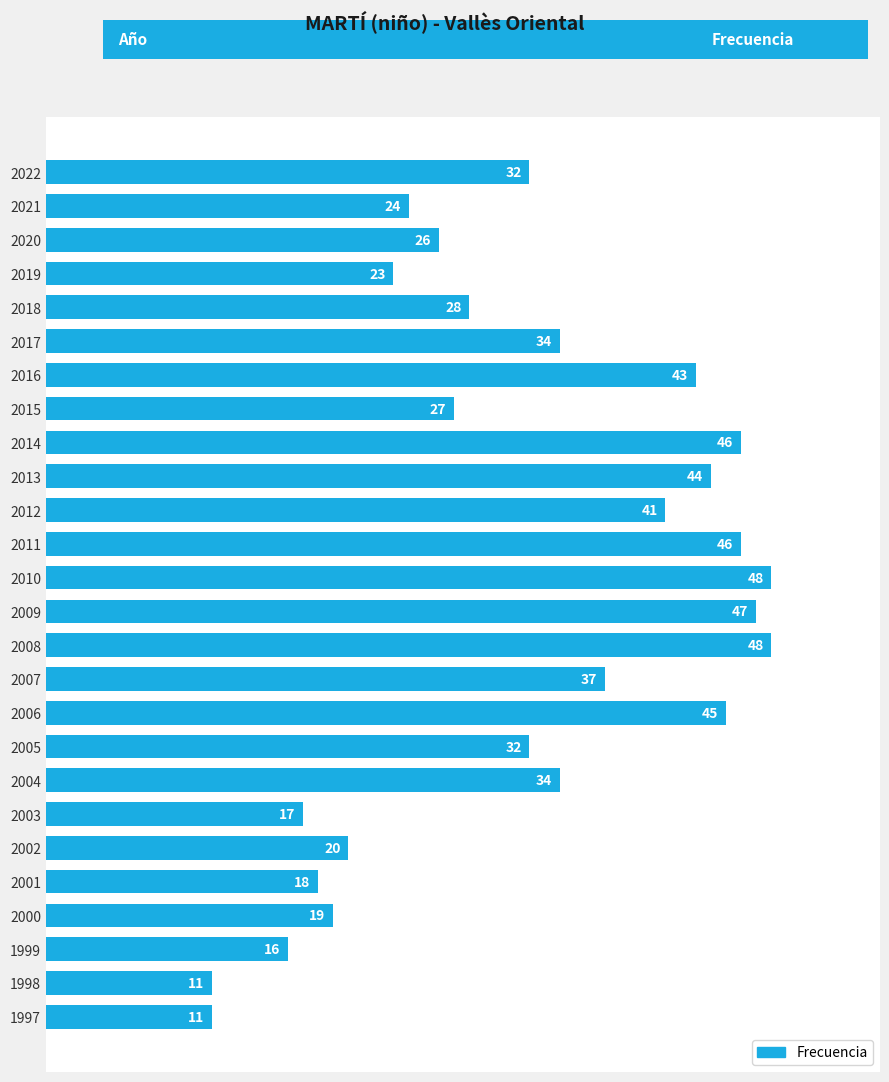

Approximately how many times larger is the value at 2006 compared to 2007?

1.2